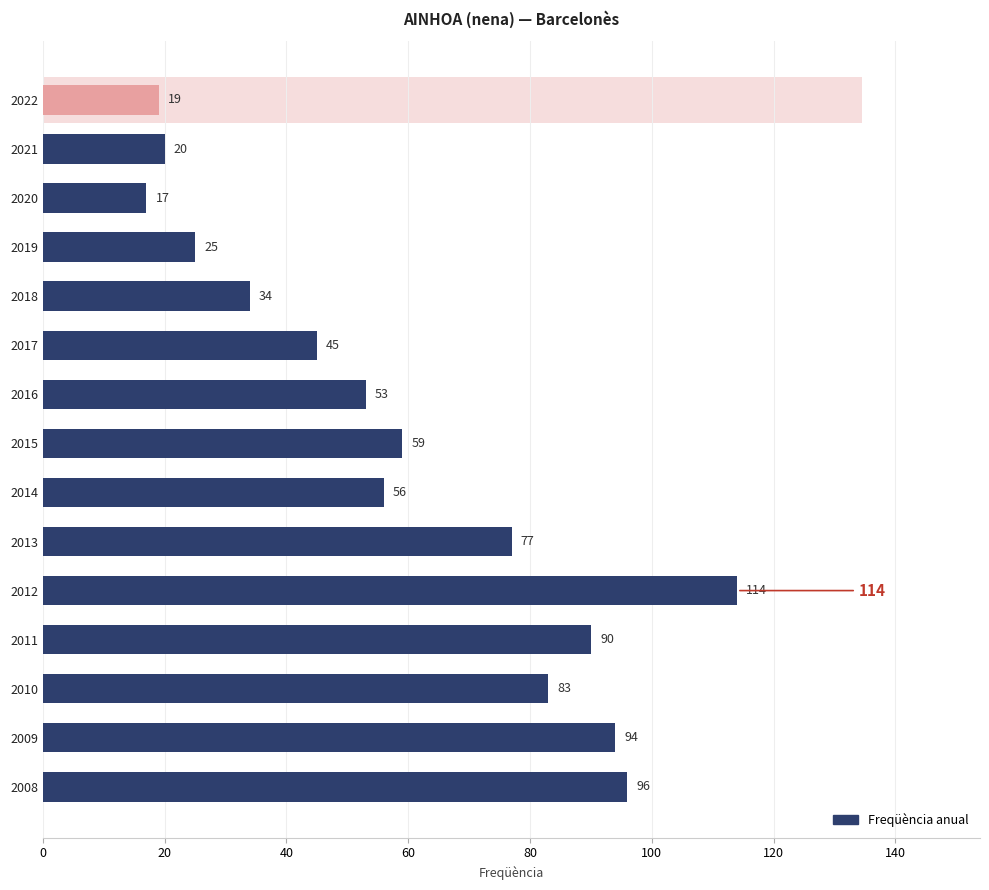

How many values exceed 56?

7